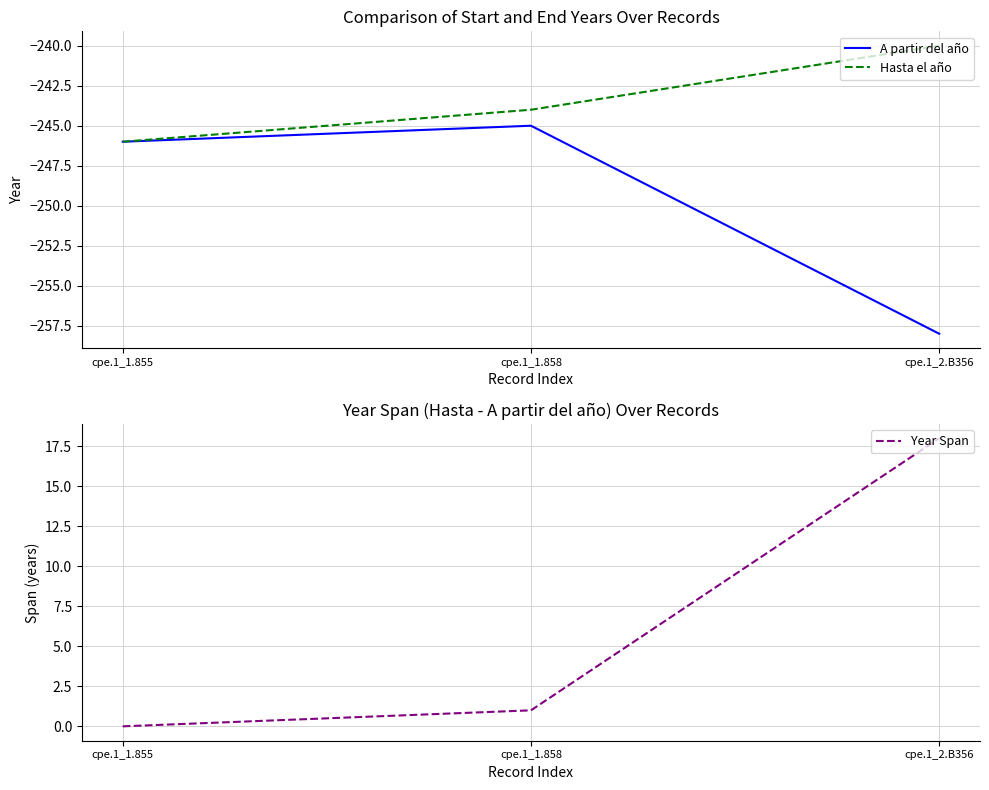

Count the number of categories in the chart.

3